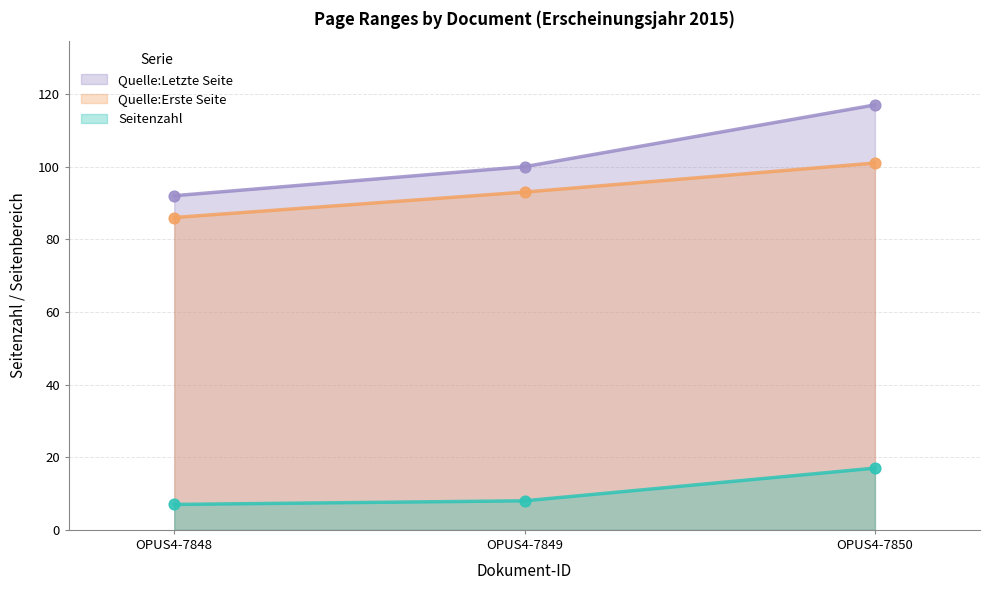

Which series reaches the minimum Y coordinate?

Seitenzahl